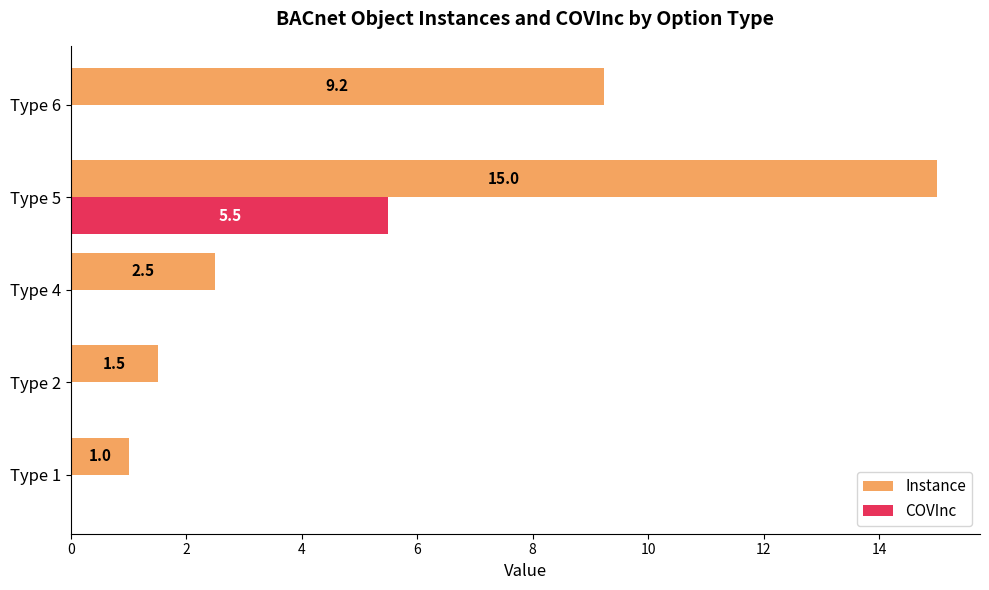

Is it true that Instance equals 9.2 at Type 6?

True